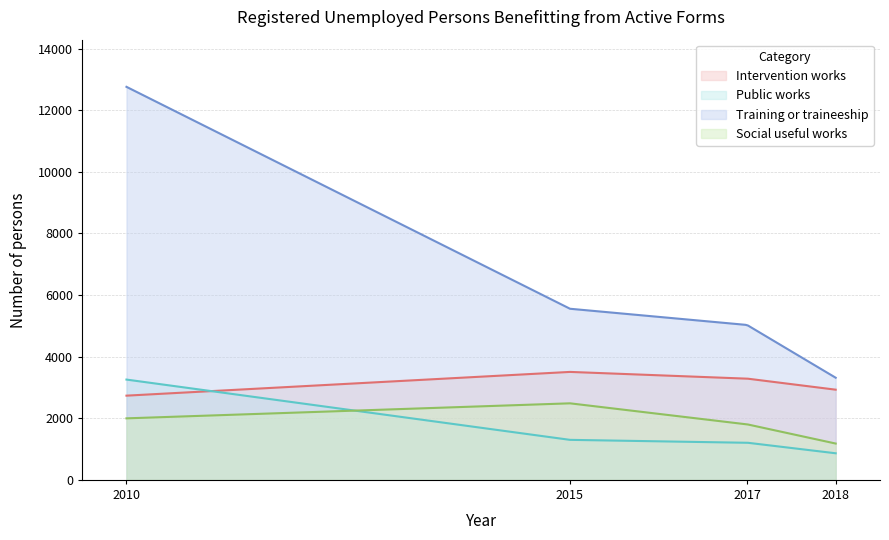

True or false: Public works has a value of 1455 at 2018.

False